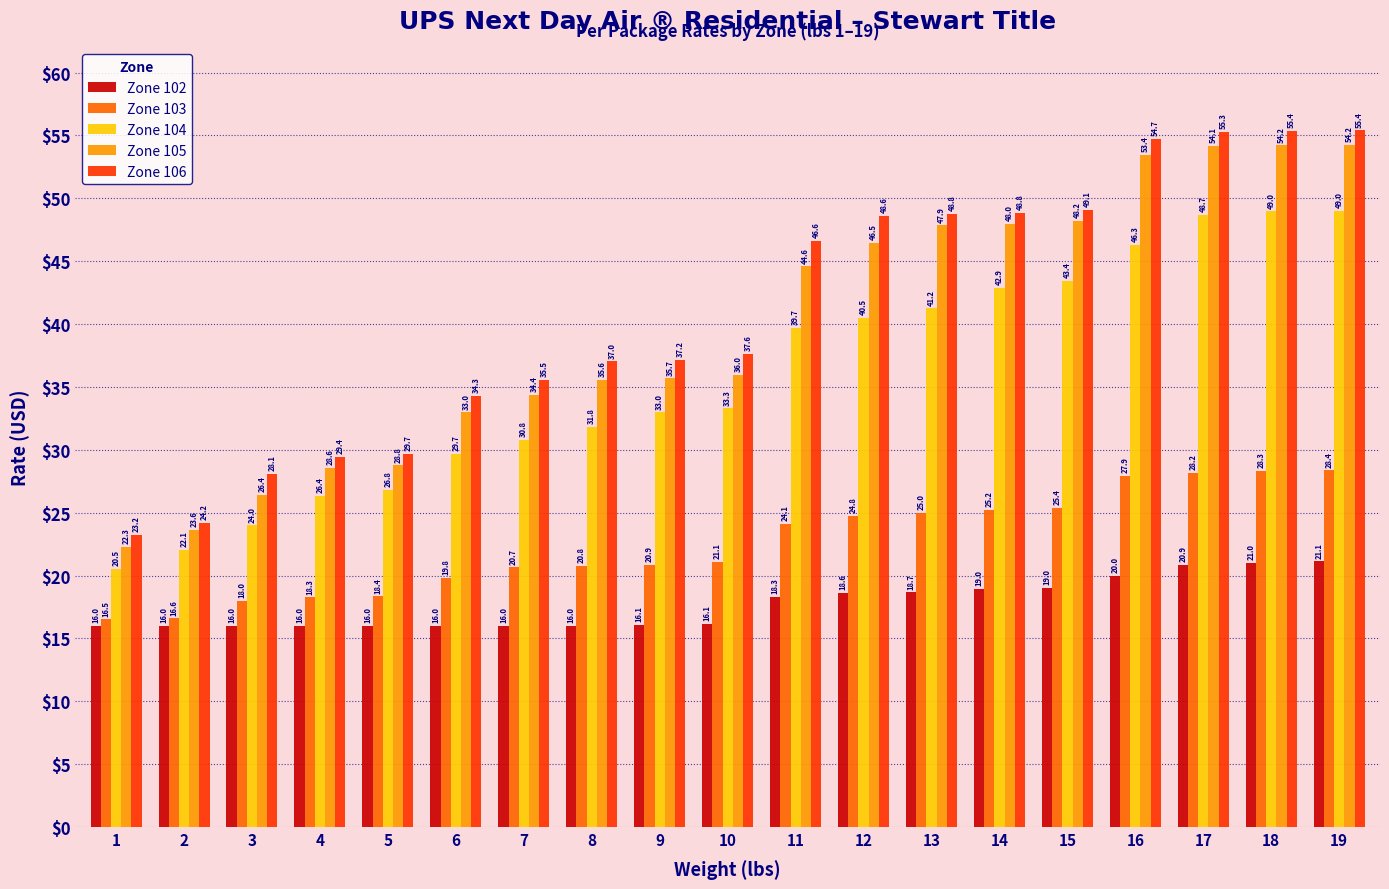

Rank the series by their maximum value, from highest to lowest.

Zone 106, Zone 105, Zone 104, Zone 103, Zone 102